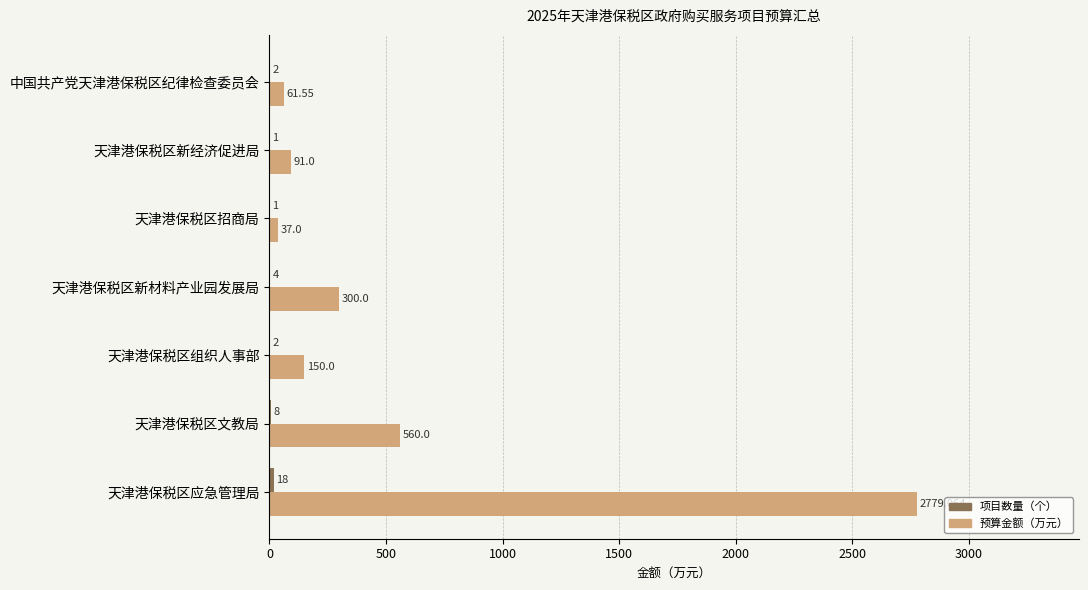

Between 天津港保税区应急管理局 and 天津港保税区招商局, which series saw the biggest shift?

预算金额（万元）